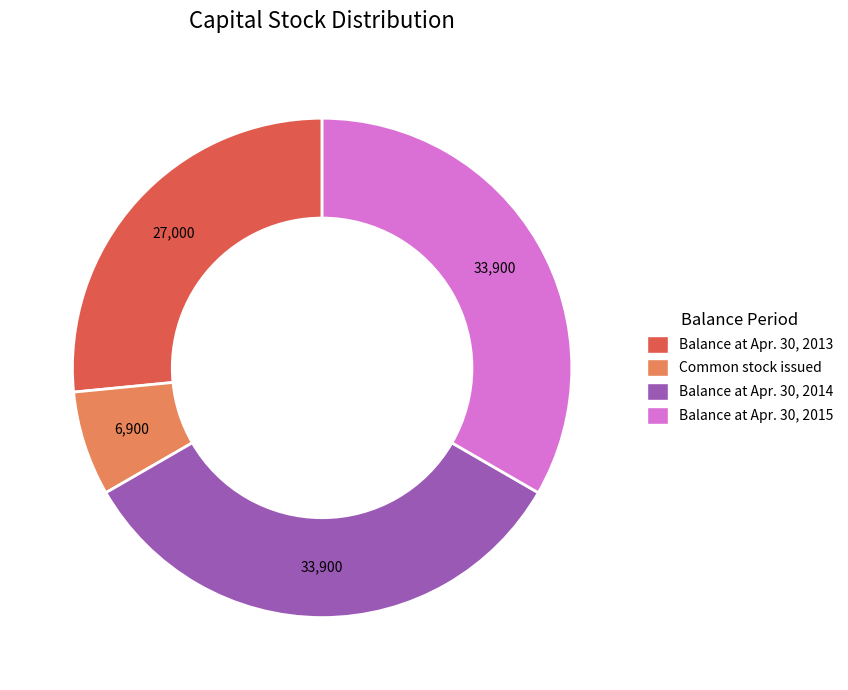

Which slice is the smallest?

Common stock issued